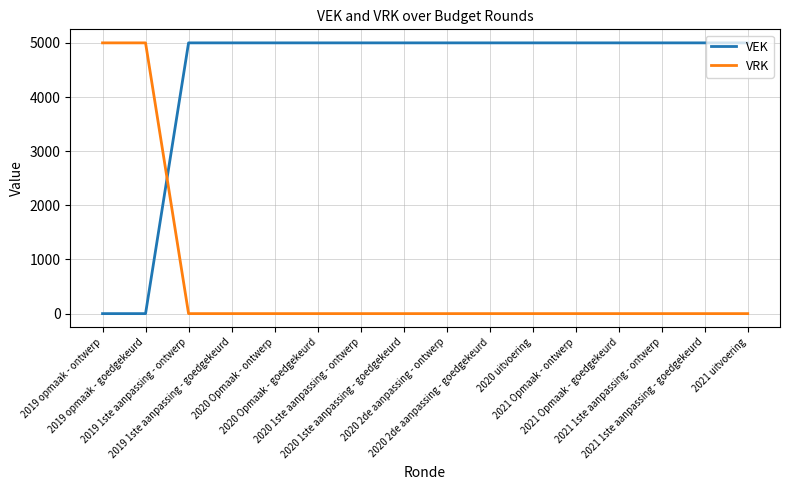

List the series in order of their overall mean, highest first.

VEK, VRK